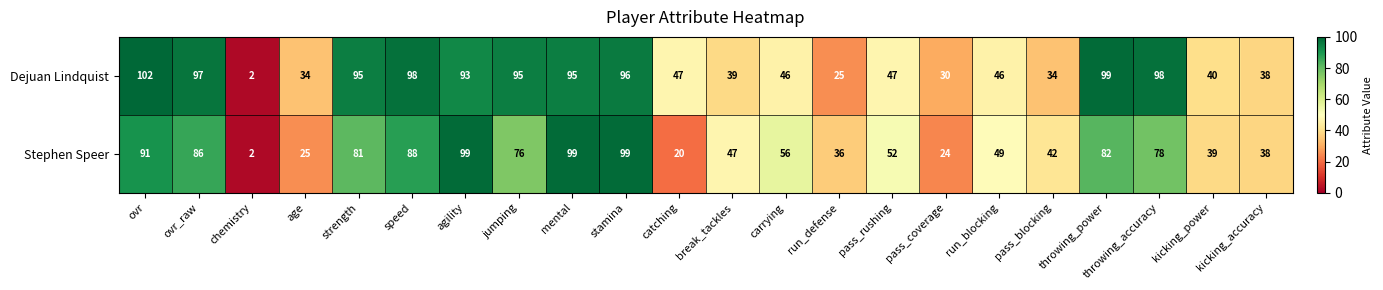

Where does the Stephen Speer series first go above 56?

ovr